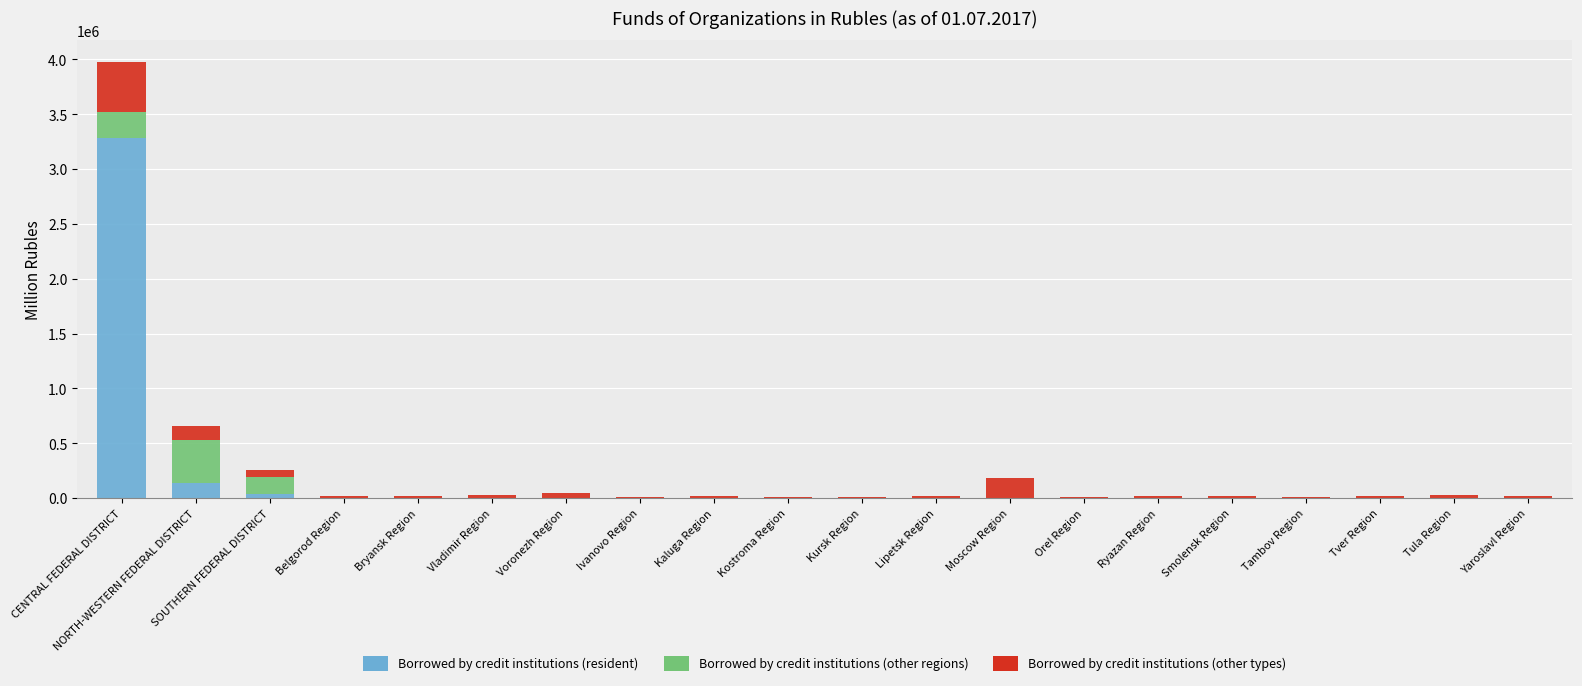

At which label does Borrowed by credit institutions (resident) reach its peak?

CENTRAL FEDERAL DISTRICT